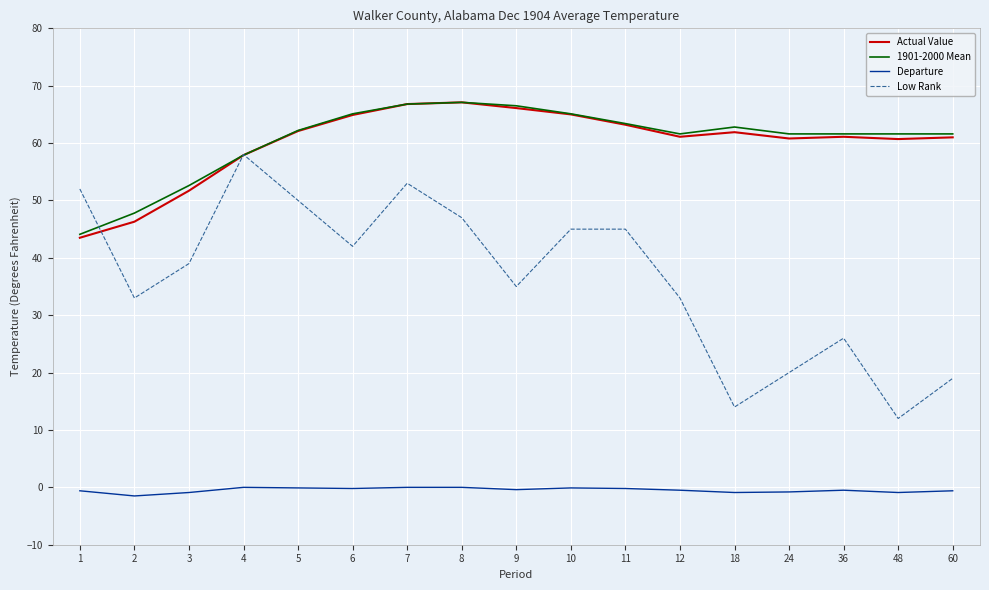

What is the maximum value shown in the chart?

67.1